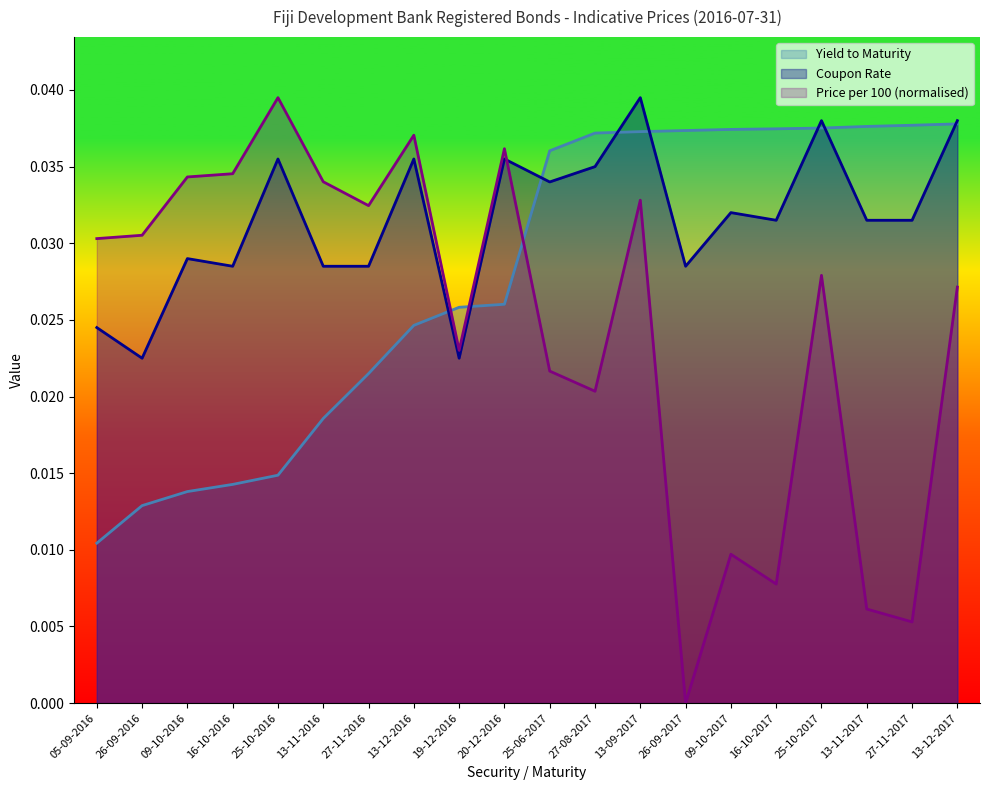

List the series in order of their peak value, lowest first.

Yield to Maturity, Coupon Rate, Price per 100